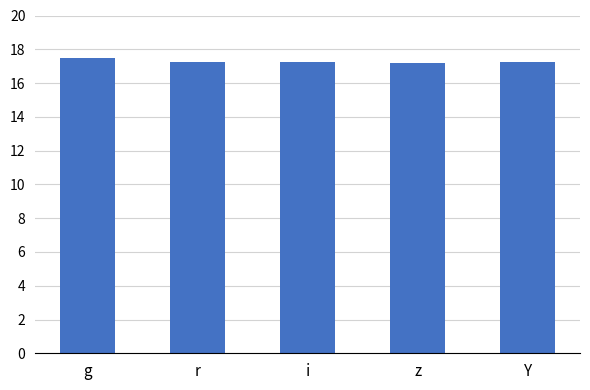

What is the greatest value displayed?

17.5